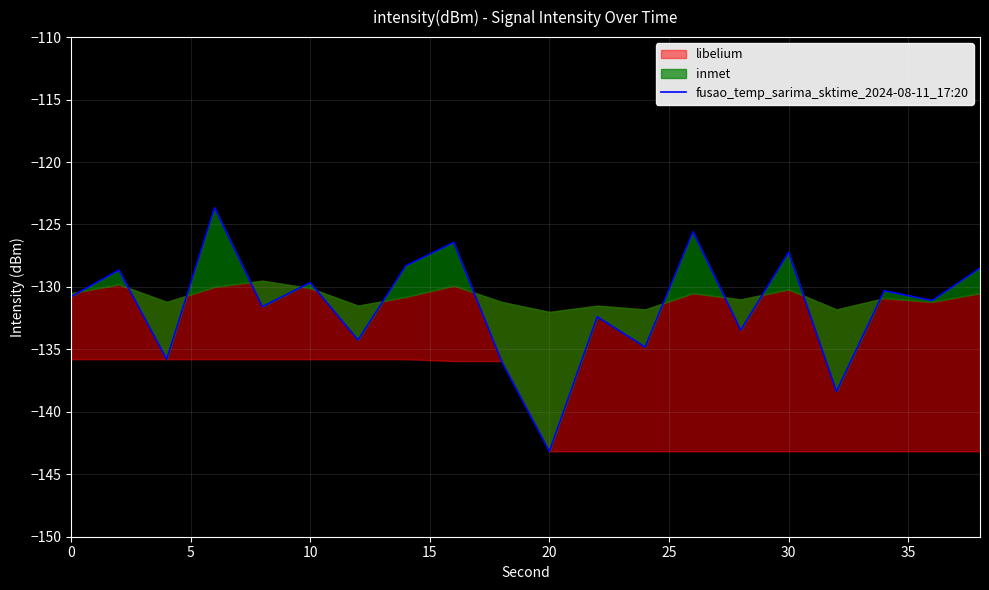

How many interior local peaks (higher than both neighbors) does the data have?

8